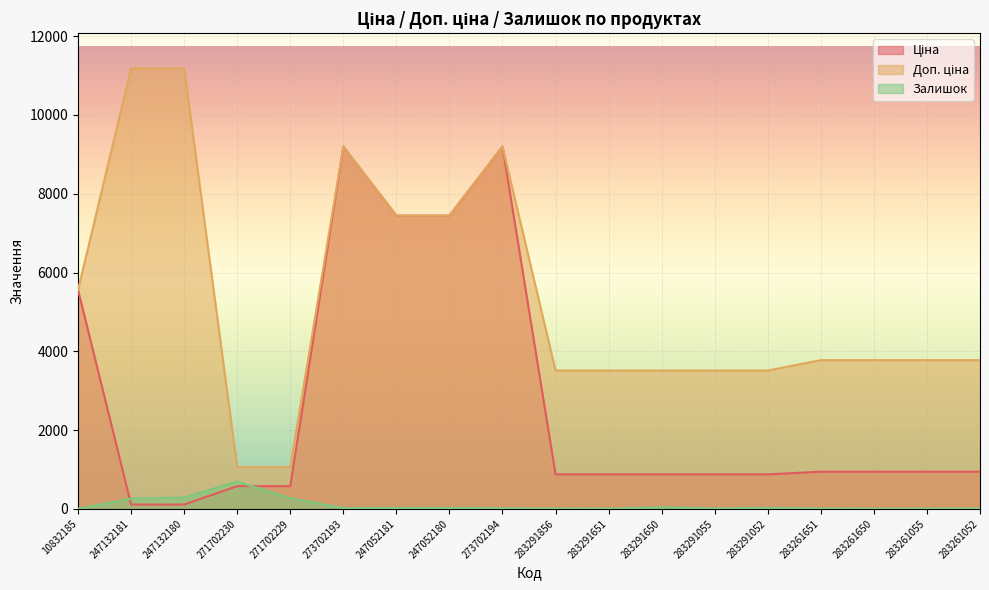

Where is the first local maximum for Залишок?

271702230